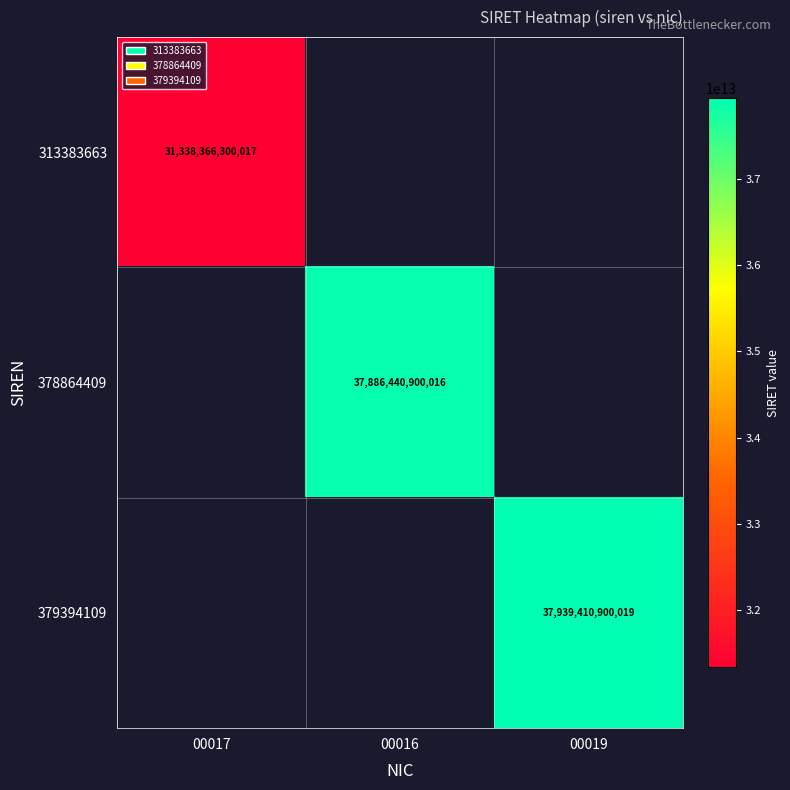

At how many categories does at least one series exceed 31872075251133?

2